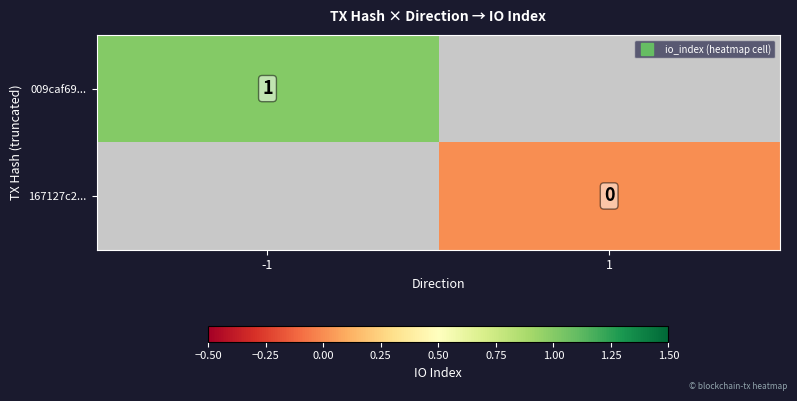

Is the value of 167127c2... at 1 greater than the value of 009caf69... at -1?

No